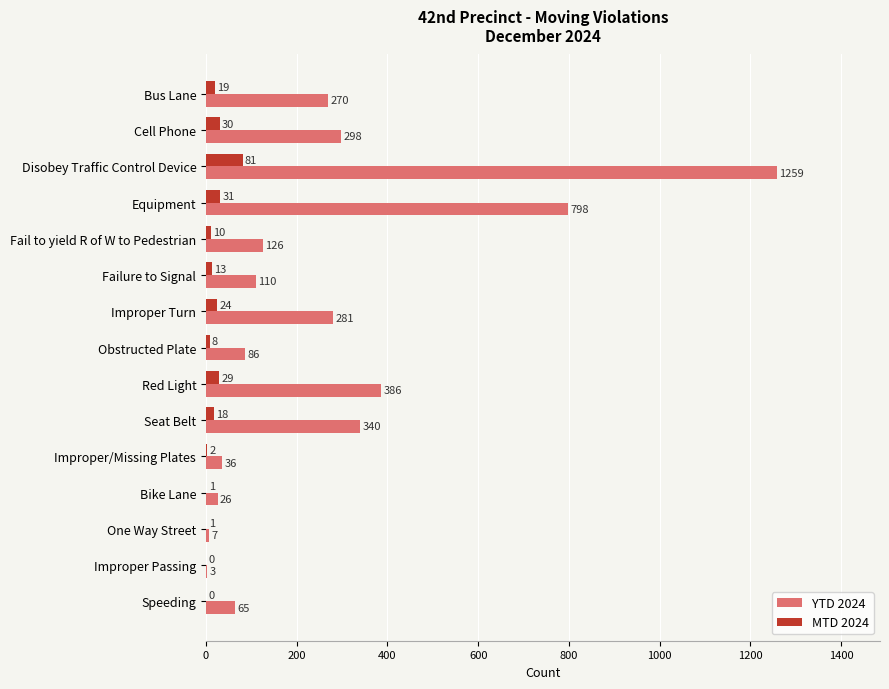

How many series are shown in this chart?

2